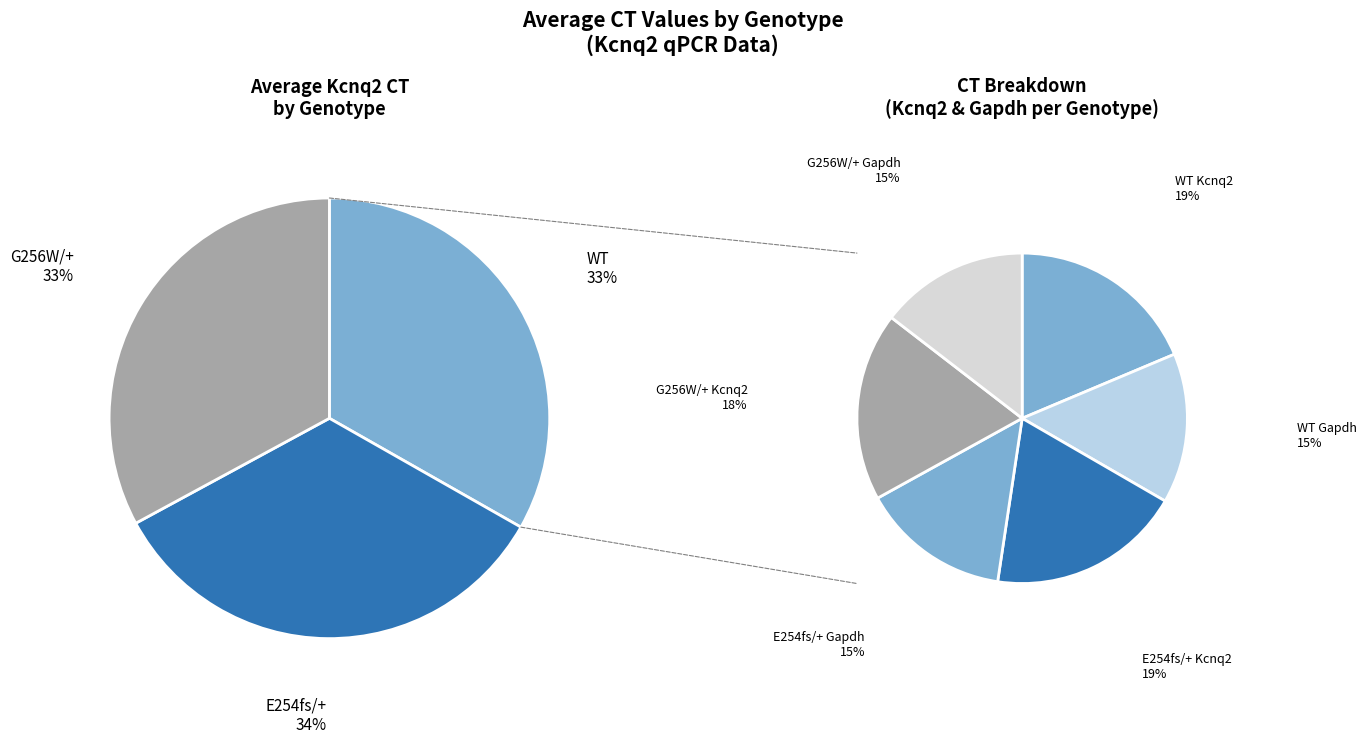

What is the change in value from WT to G256W/+?

-0.2